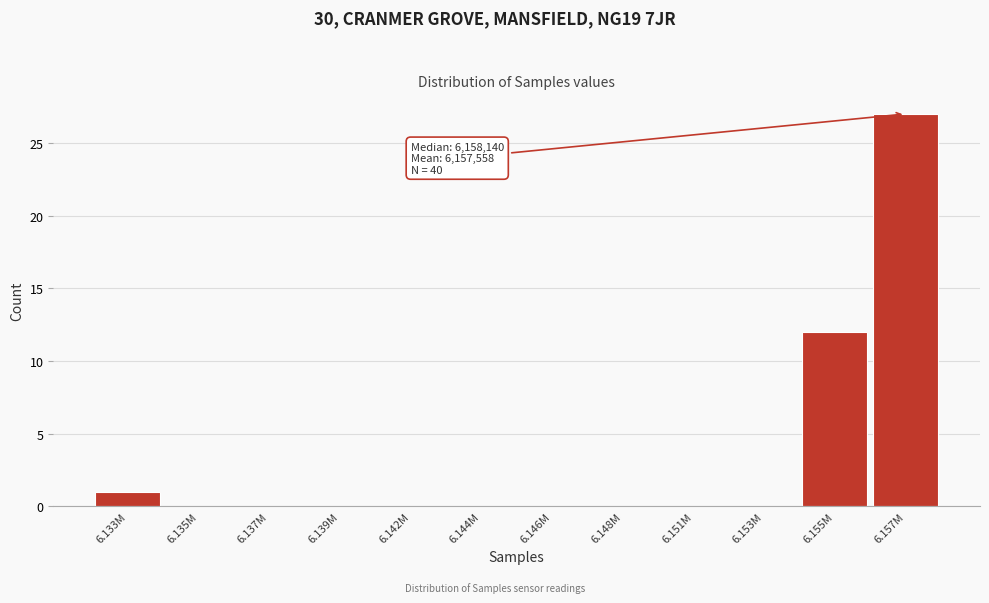

Reading left to right, transcribe all the data shown in this chart.

6.133M=1	6.135M=0	6.137M=0	6.139M=0	6.142M=0	6.144M=0	6.146M=0	6.148M=0	6.151M=0	6.153M=0	6.155M=12	6.157M=27